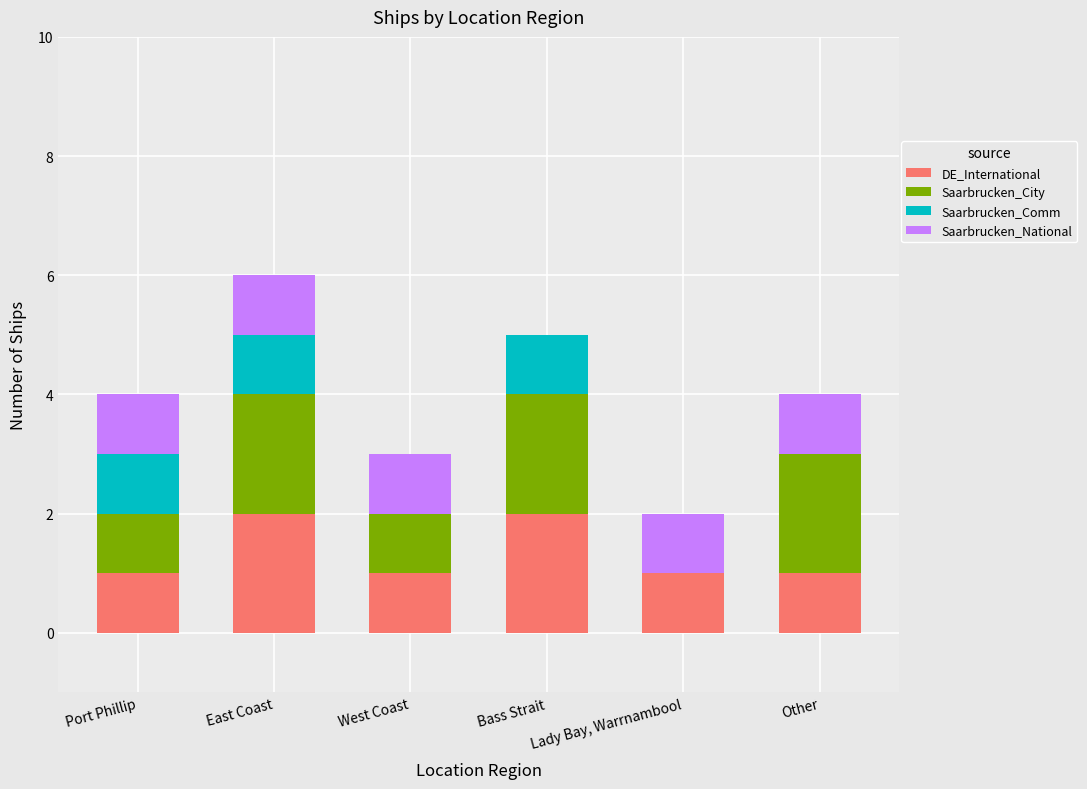

The DE_International series shows 1 at West Coast. True or false?

True